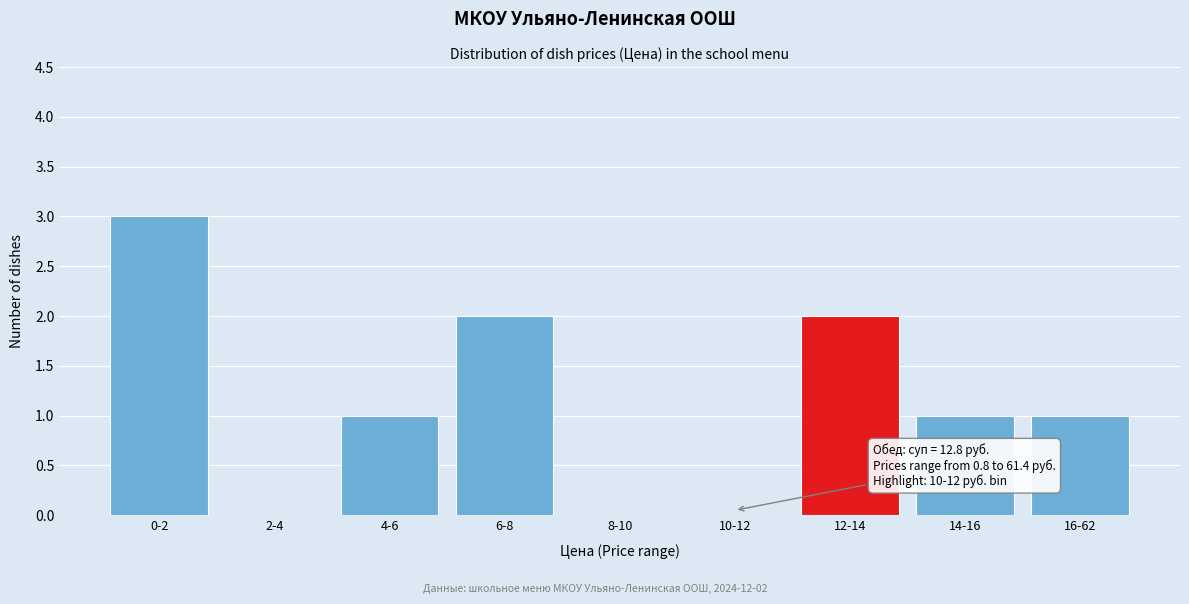

Reading left to right, what are all the values shown in this chart?

0-2=3	2-4=0	4-6=1	6-8=2	8-10=0	10-12=0	12-14=2	14-16=1	16-62=1